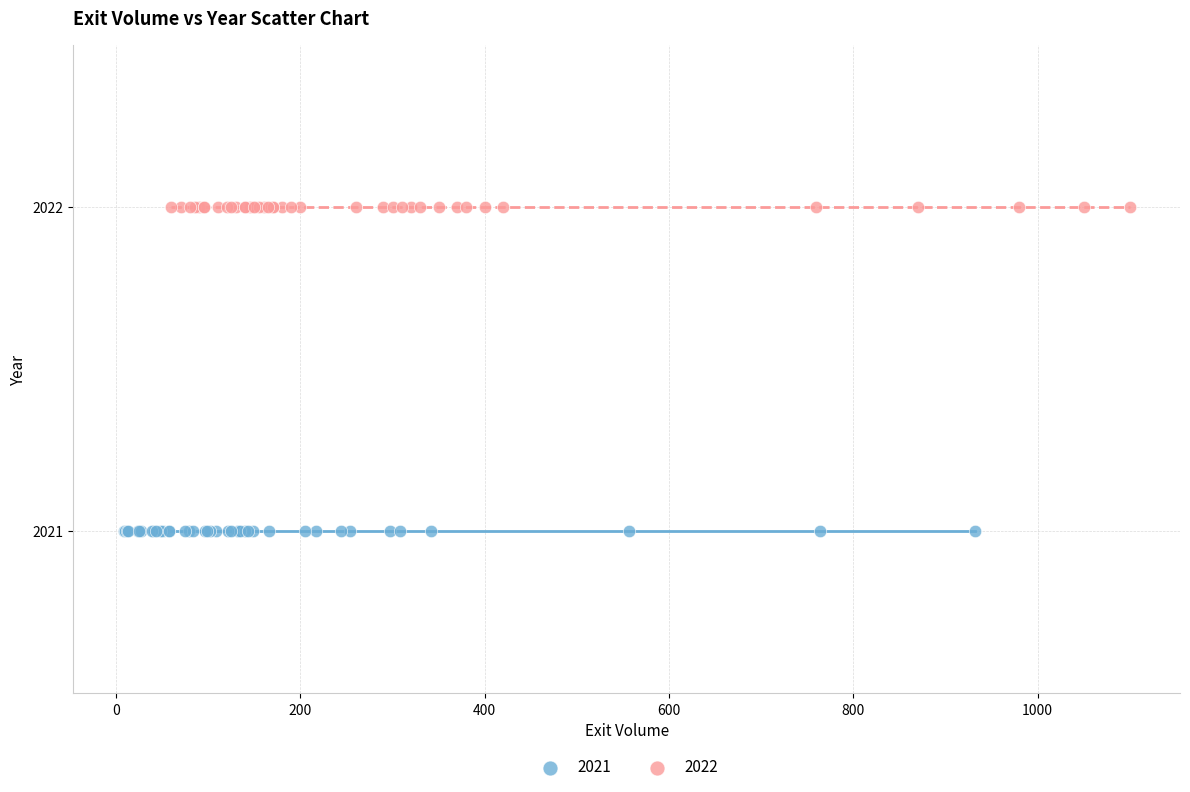

Which series contains the lowest Y value?

2021